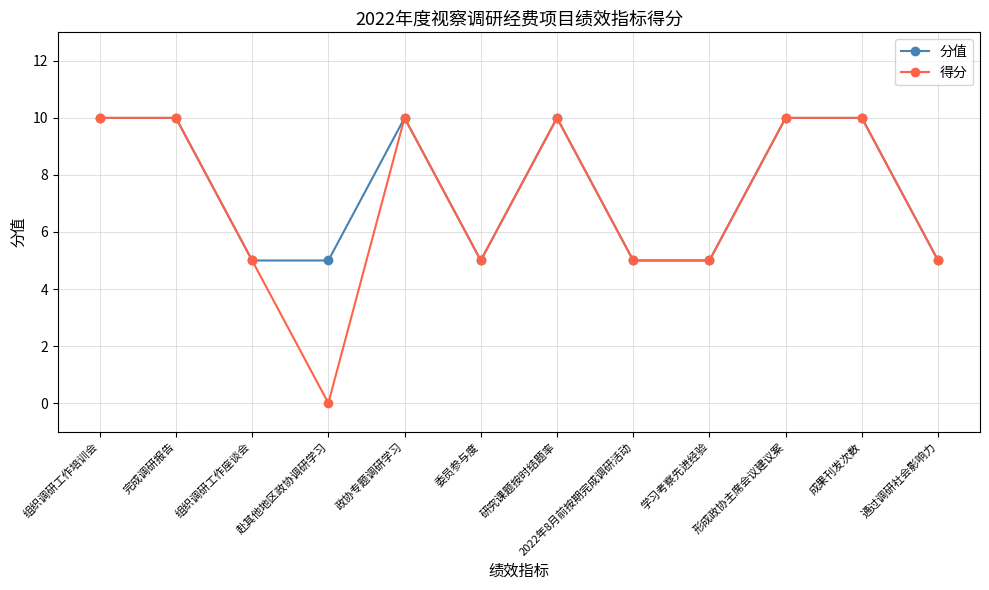

Count the number of data series in this chart.

2